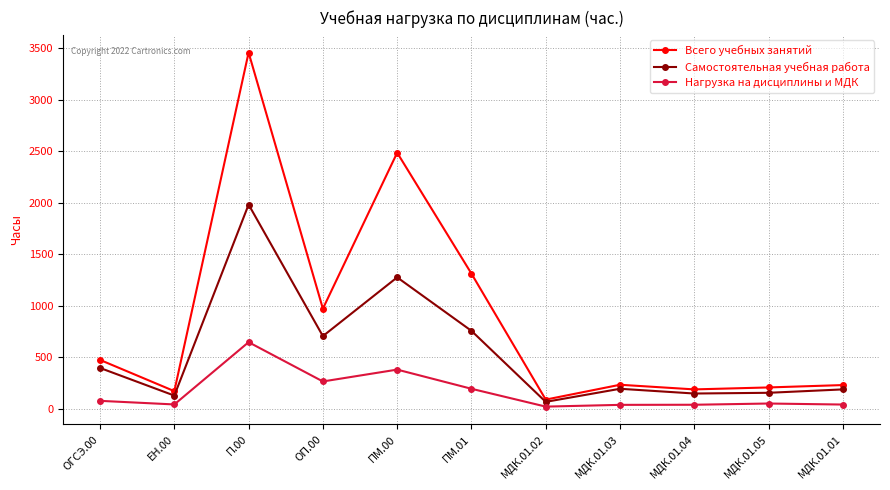

Is the value of Нагрузка на дисциплины и МДК at П.00 greater than the value of Всего учебных занятий at МДК.01.01?

Yes